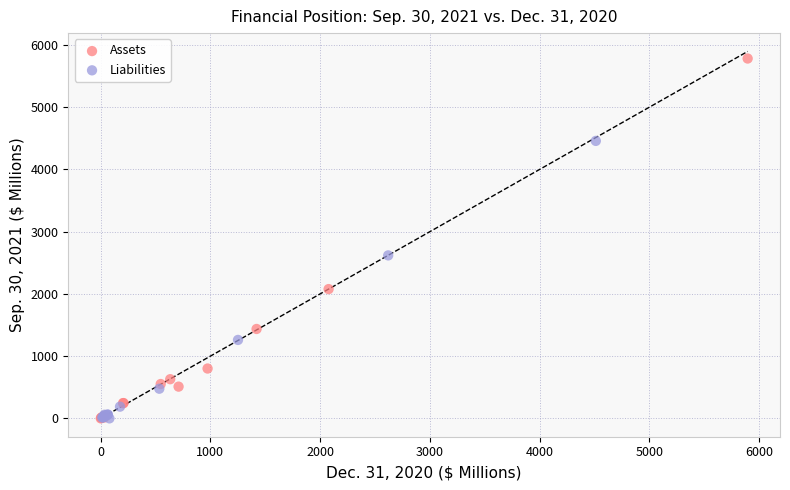

Which series has the largest Y range (max minus min)?

Assets